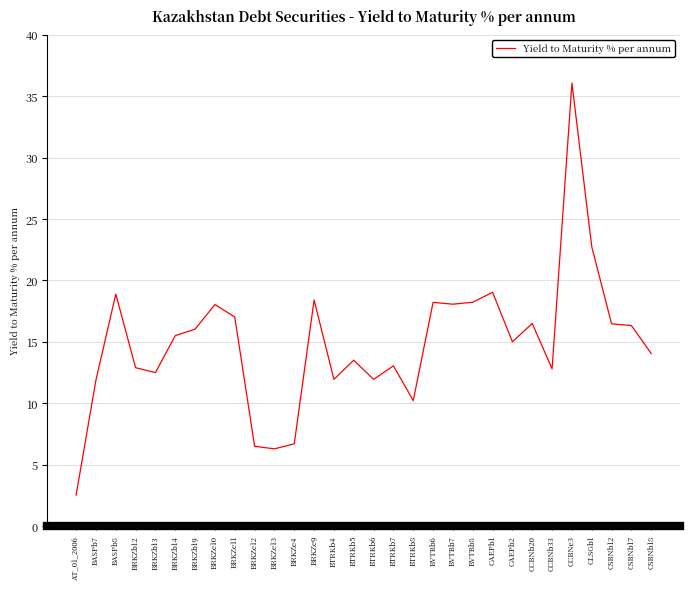

Between BTRKb8 and BTRKb7, which is larger?

BTRKb7